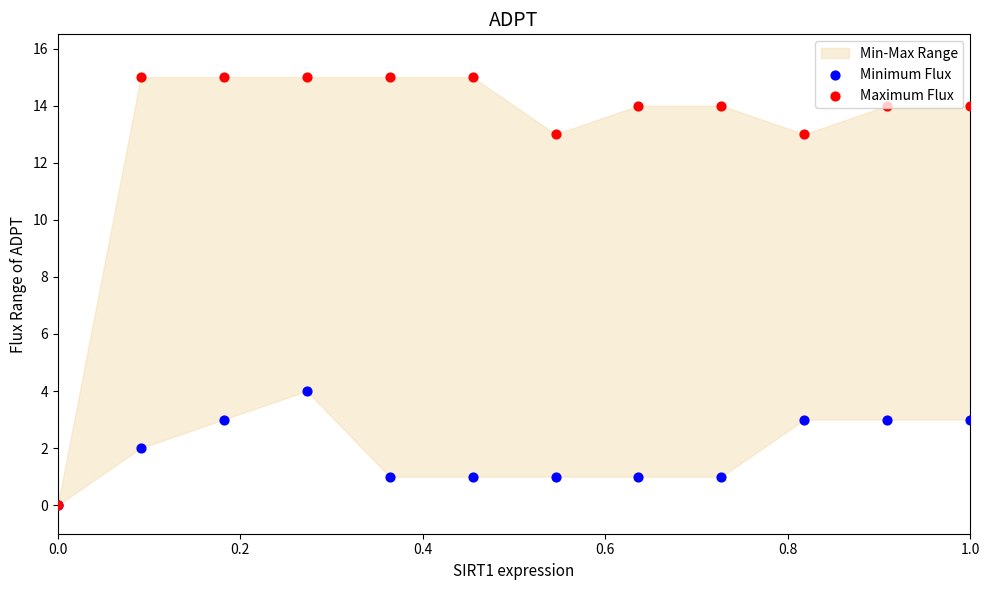

At how many categories does at least one series exceed 5?

11